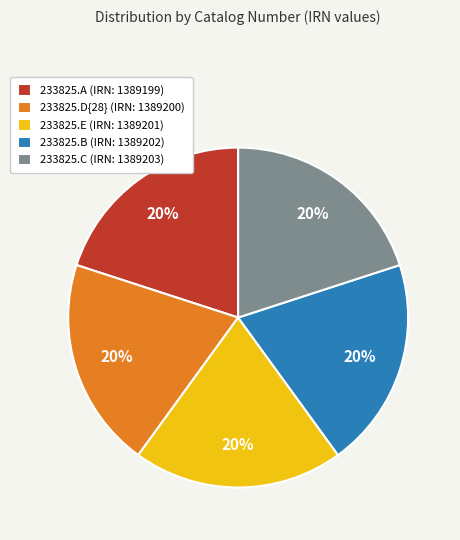

To the nearest percent, what is the average slice percentage?

20%